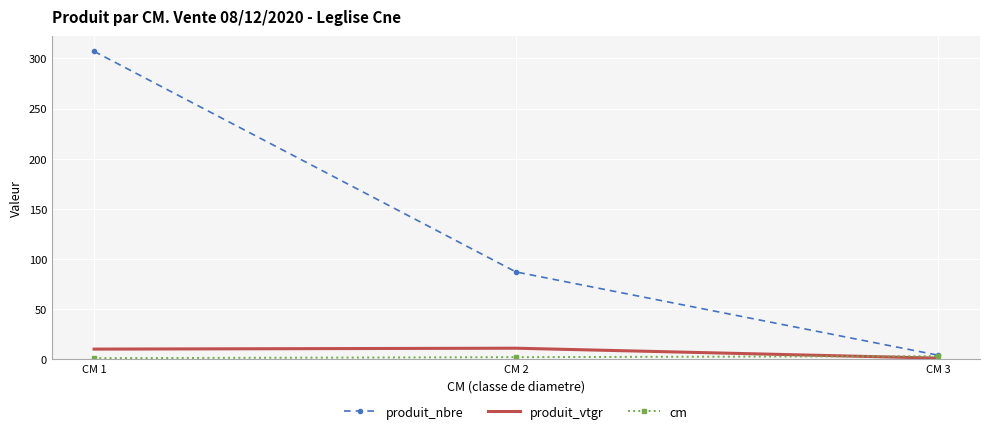

Which series changed the most between CM 1 and CM 2?

produit_nbre